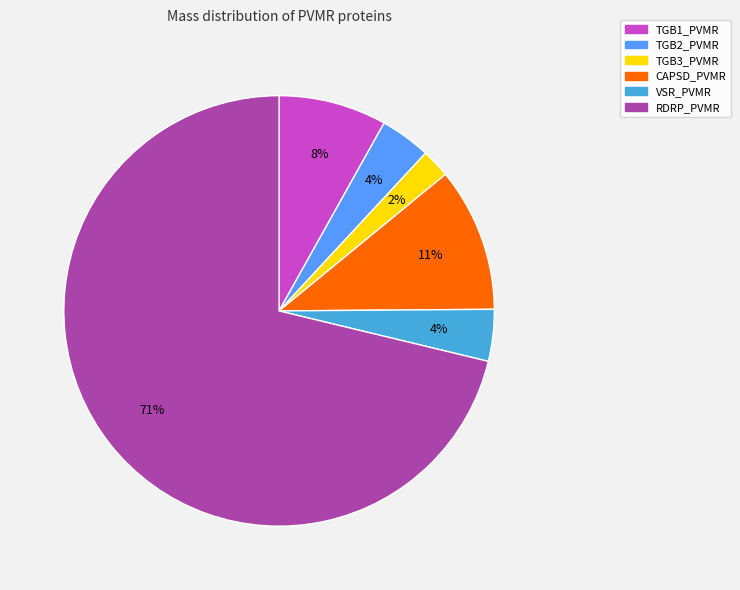

To the nearest percent, what portion does CAPSD_PVMR represent?

11%